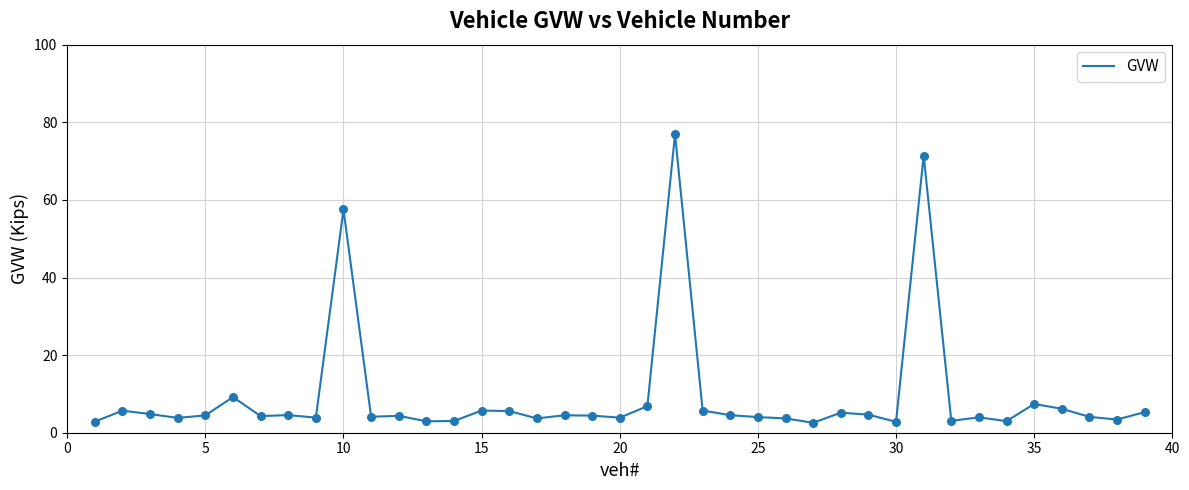

What is the minimum value shown in the chart?

2.6